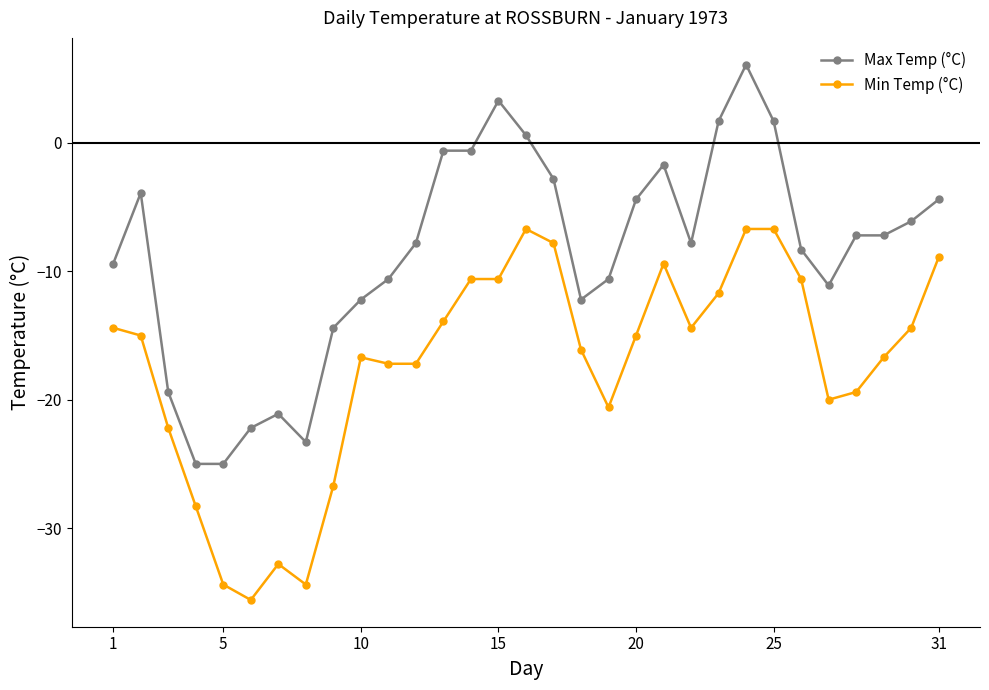

What is the difference between the maximum and minimum values in the Max Temp (°C) series?

31.1